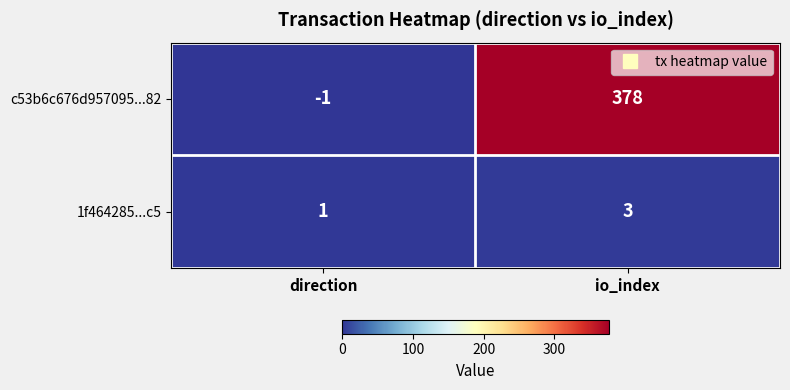

Reading left to right, list all the values displayed in this chart.

c53b6c676d957095...82: -1	378
1f464285...c5: 1	3